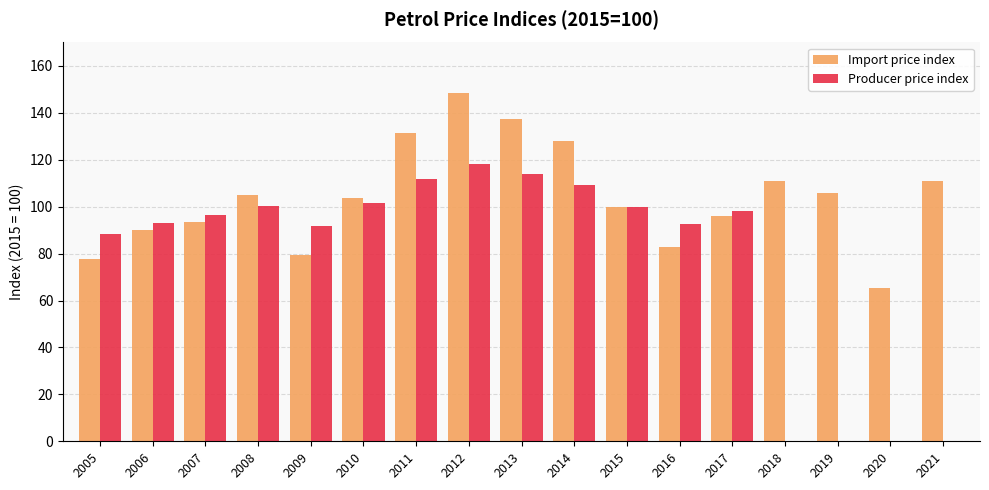

What is the difference between the values at 2010 and 2021?

7.6